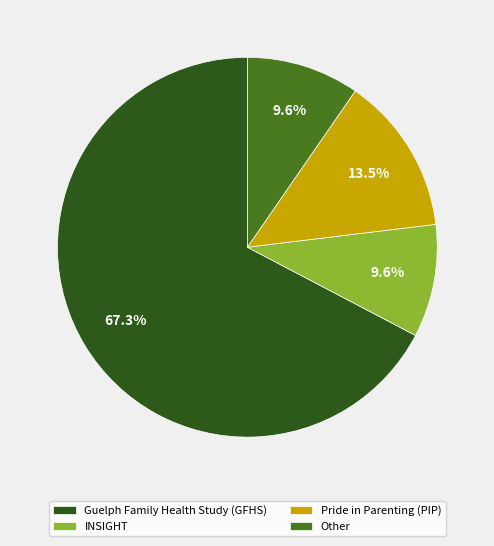

How many segments does this pie chart have?

4